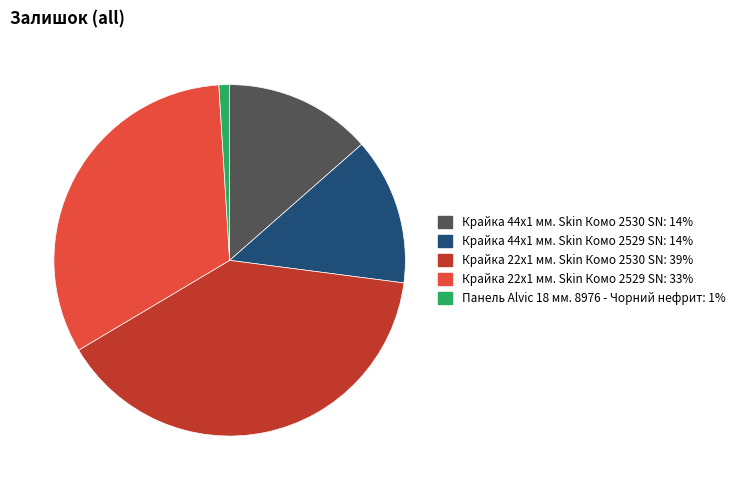

Is there any slice that represents more than half of the pie?

No